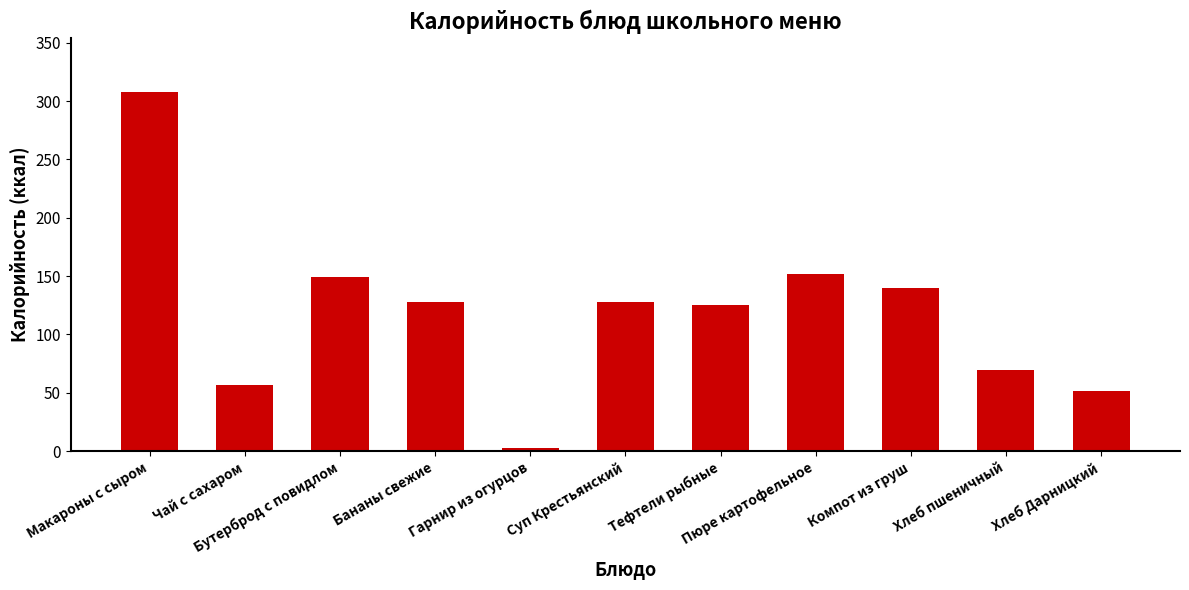

True or false: the data shows 99 at Чай с сахаром.

False